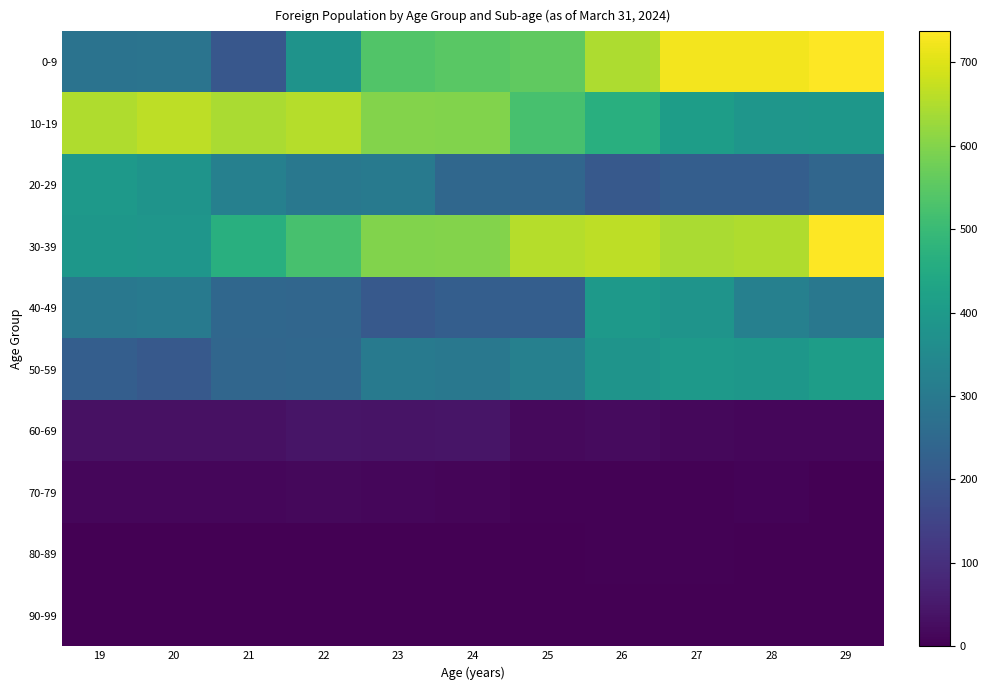

Which series has the largest range (max minus min)?

0-9